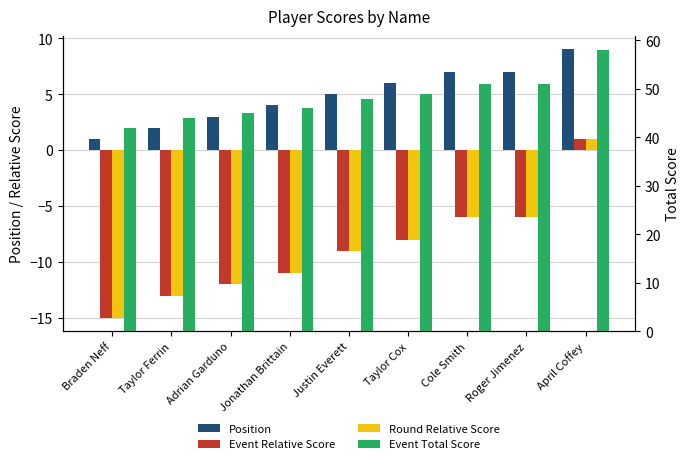

What is the label of the 7th bar from the right?

Adrian Garduno